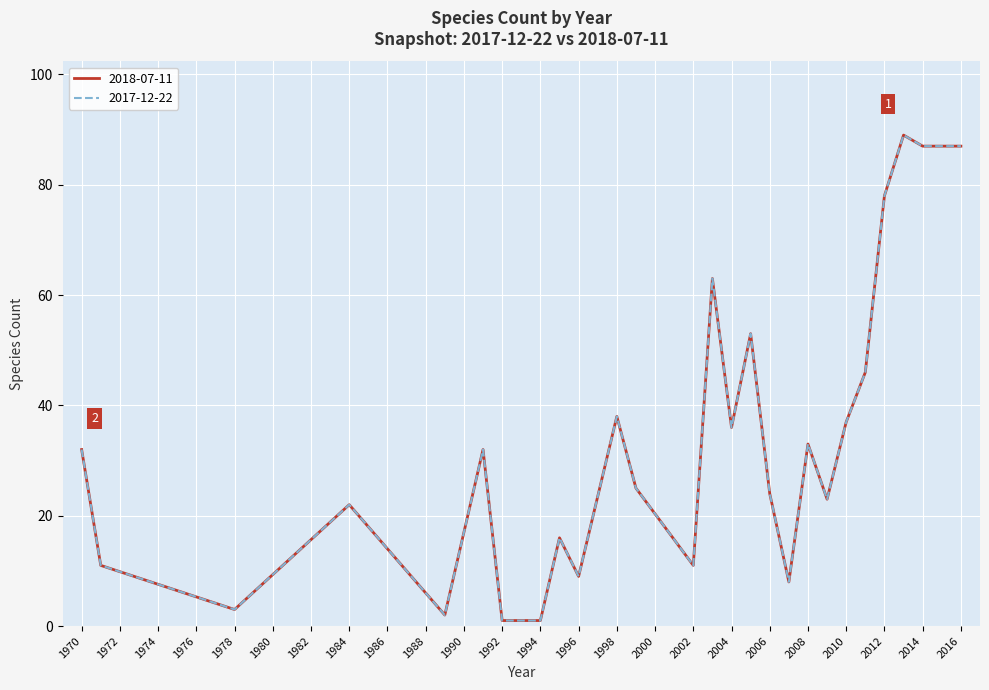

Does the chart display data point markers on the line(s)?

No